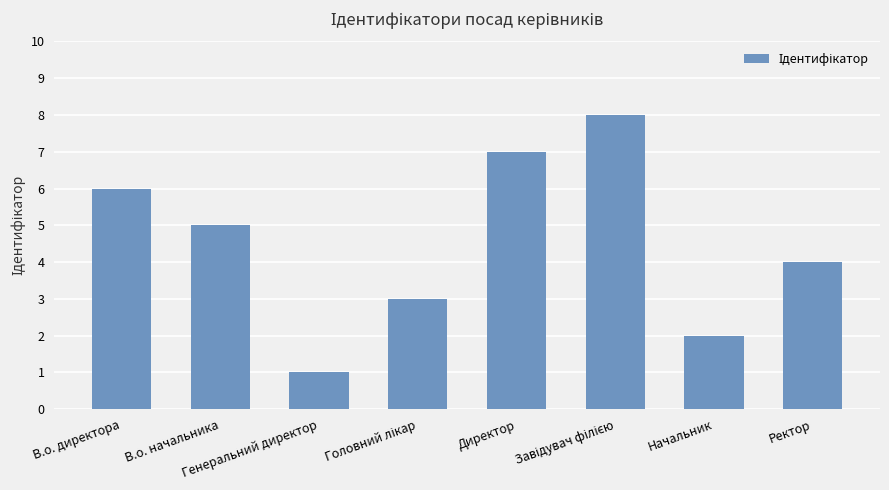

What is the value of the 5th bar from the left?

7